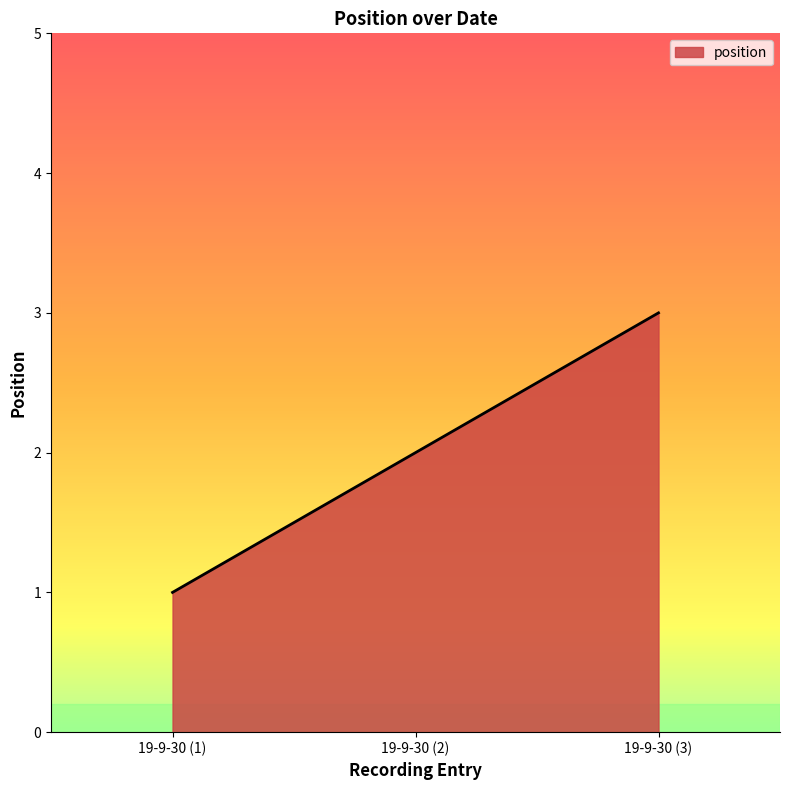

Rank the categories by value from highest to lowest.

19-9-30 (3), 19-9-30 (2), 19-9-30 (1)